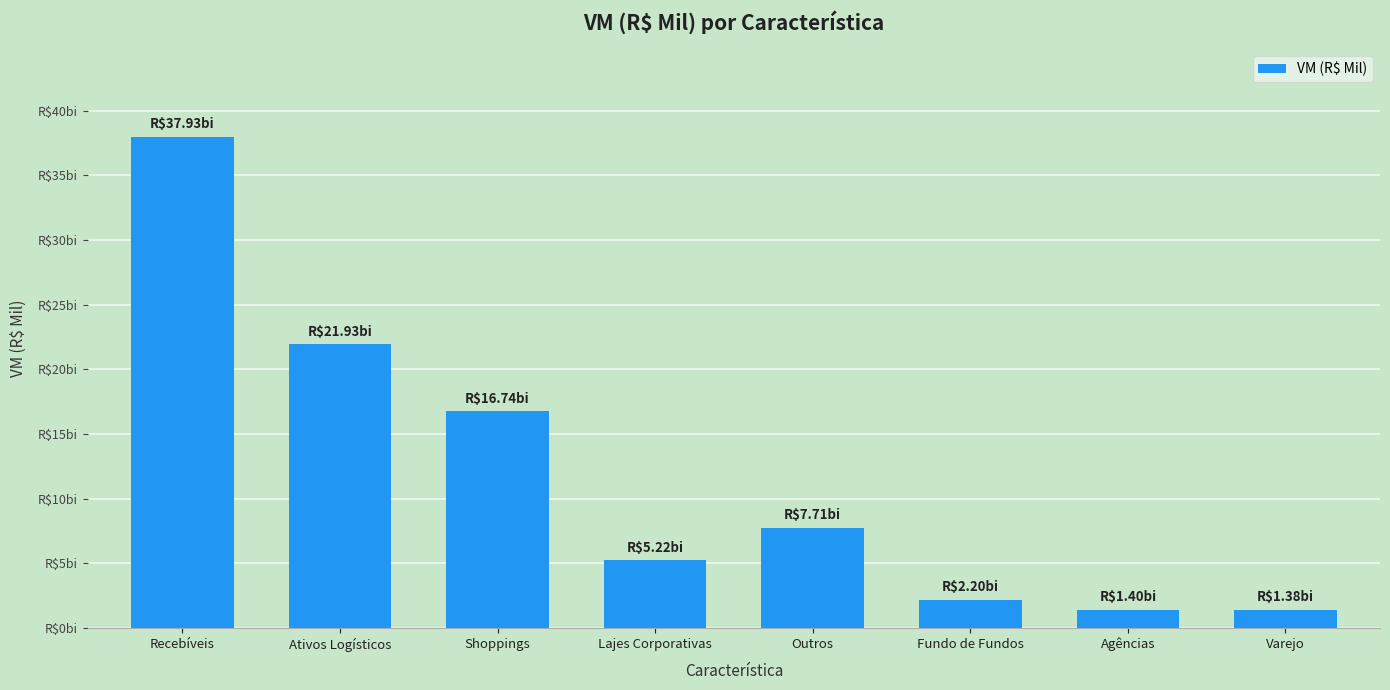

List the labels in order of value, largest first.

Recebíveis, Ativos Logísticos, Shoppings, Outros, Lajes Corporativas, Fundo de Fundos, Agências, Varejo